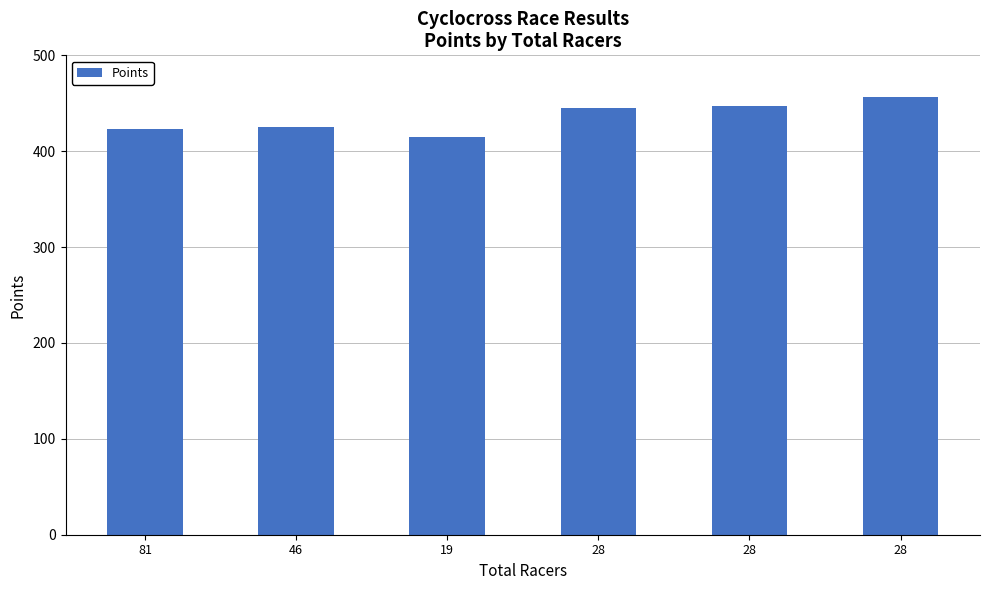

What is the greatest value displayed?

456.8